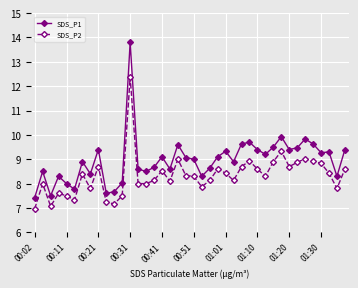

What is the lowest value of the SDS_P1 series?

7.4